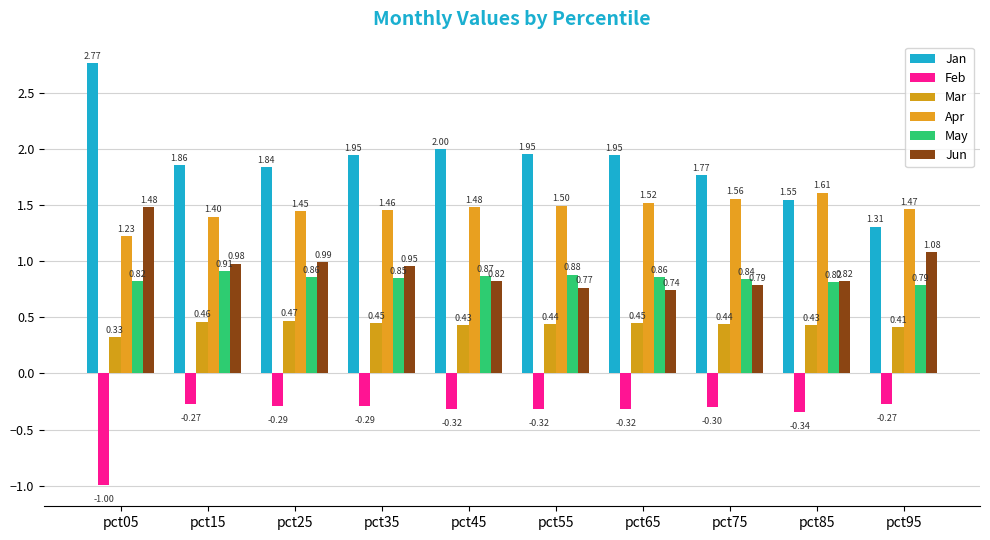

What is the sum of all Feb values?

-3.7